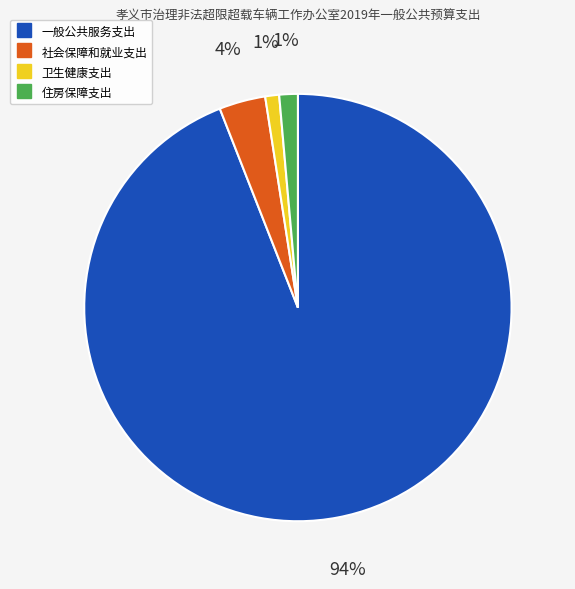

To the nearest percent, what percentage of the pie is 一般公共服务支出?

94%